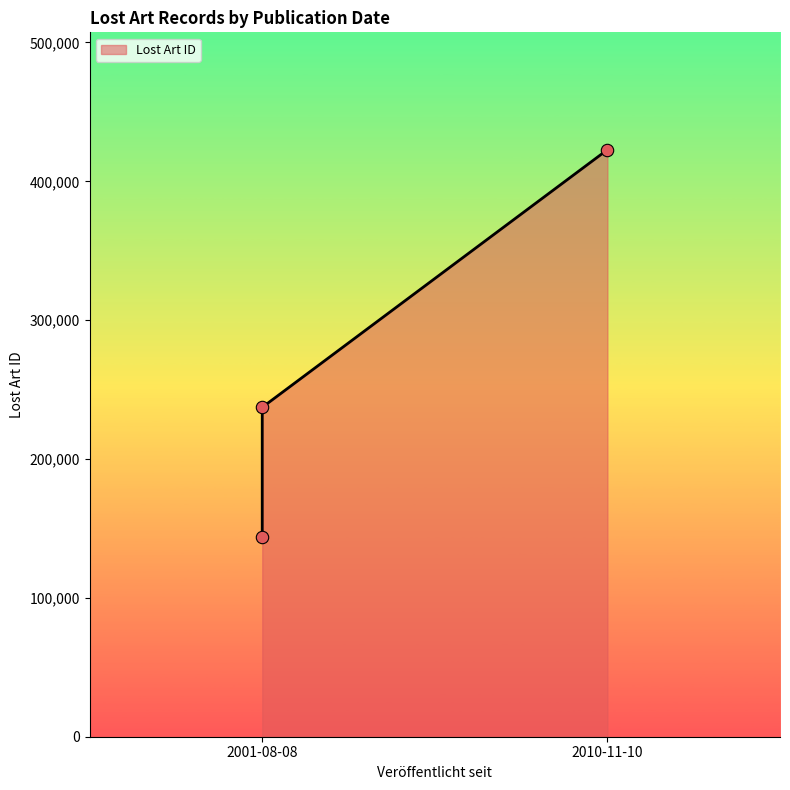

What is the change in value from 2001-08-08 to 2001-08-08?

+93129